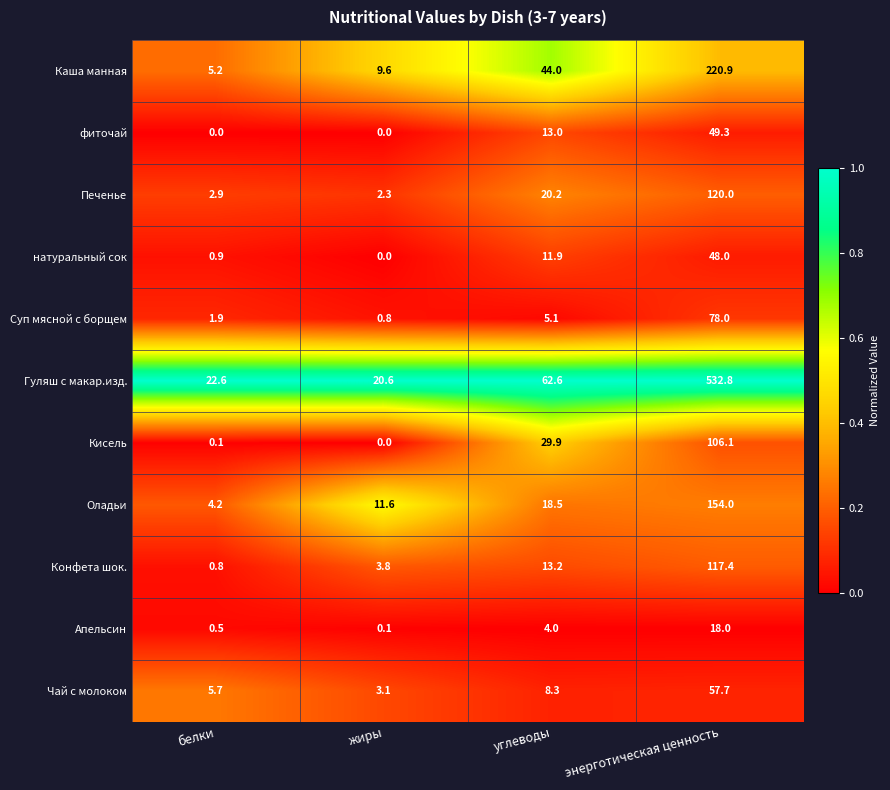

List the series in order of their peak value, lowest first.

Апельсин, натуральный сок, фиточай, Чай с молоком, Суп мясной с борщем, Кисель, Конфета шок., Печенье, Оладьи, Каша манная, Гуляш с макар.изд.